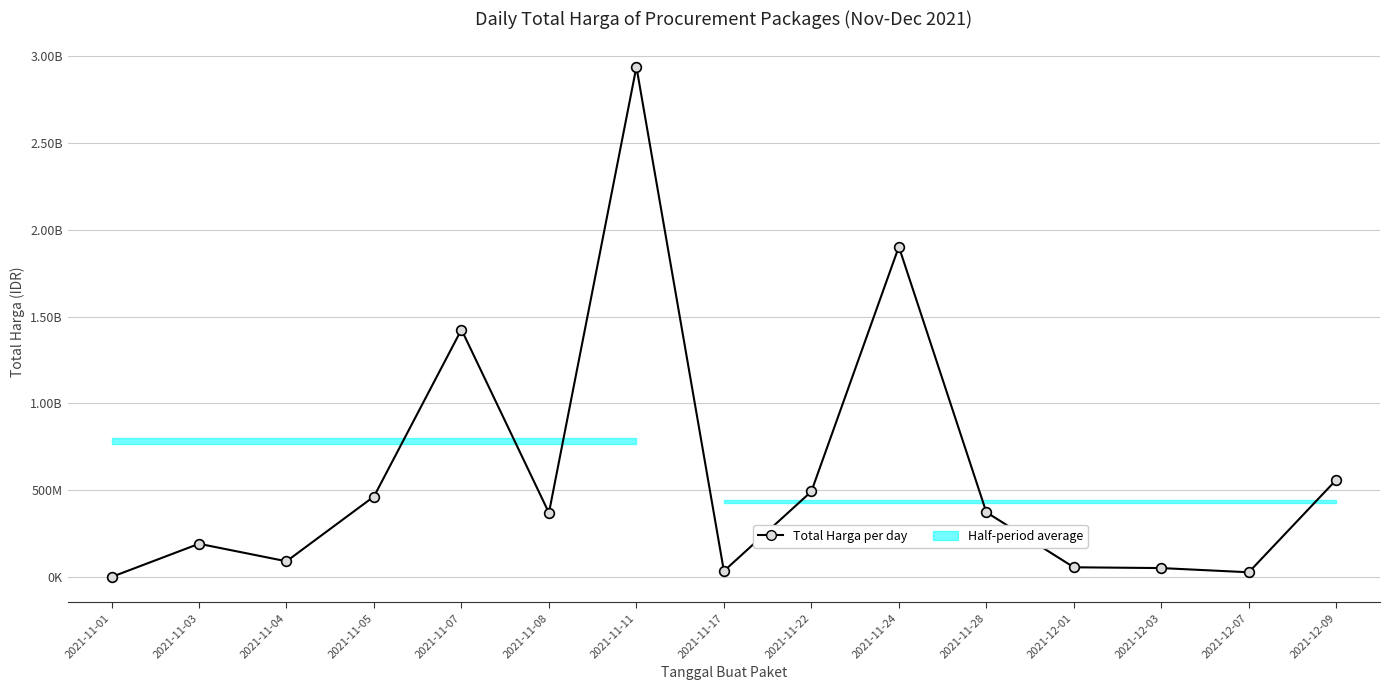

What is the sum of all values?

8981476685